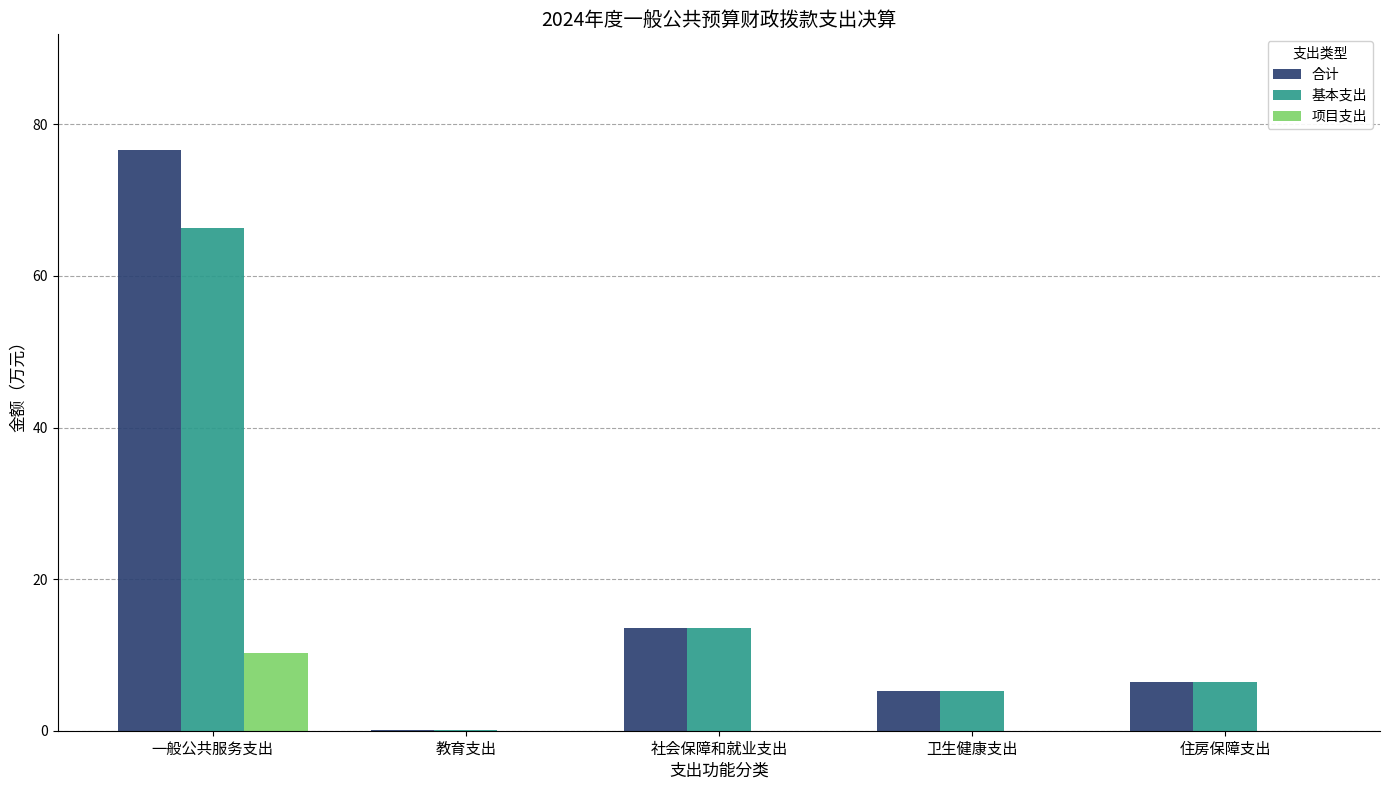

Does the chart contain stacked bars?

No